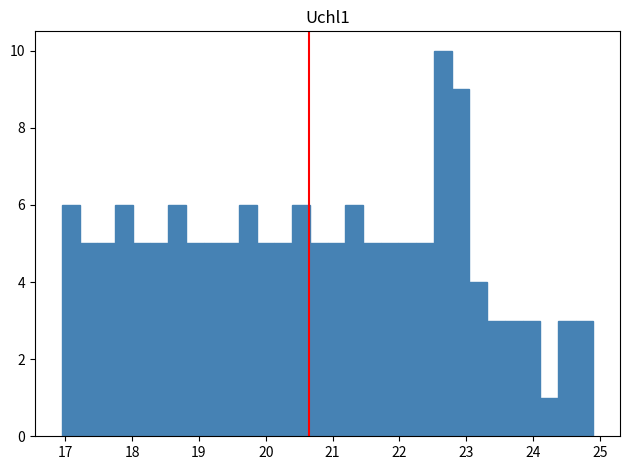

Read against the x-axis, roughly where is the centre of the tallest bar?

22.6